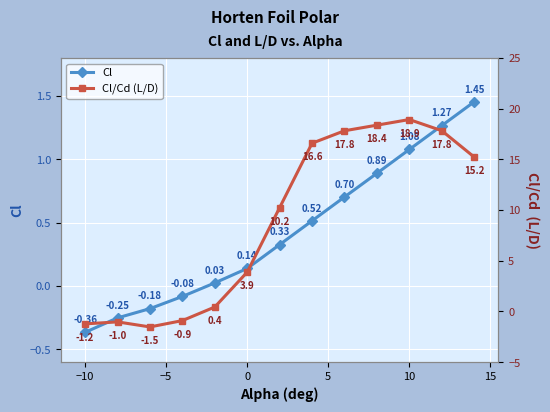

In Cl/Cd (L/D), how many points are higher than both neighbors (excluding endpoints)?

2